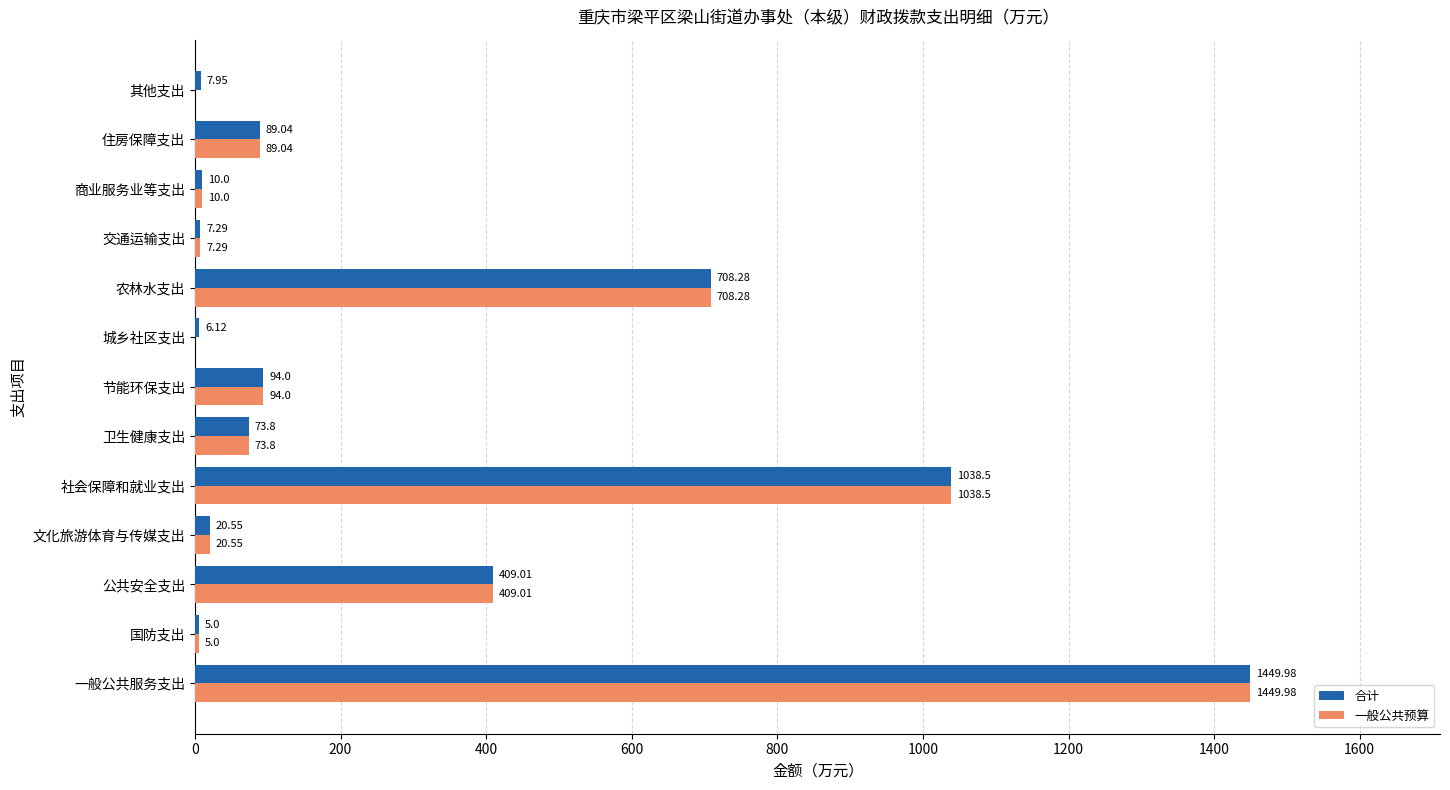

Where is 一般公共预算 nearest to the value 724?

农林水支出